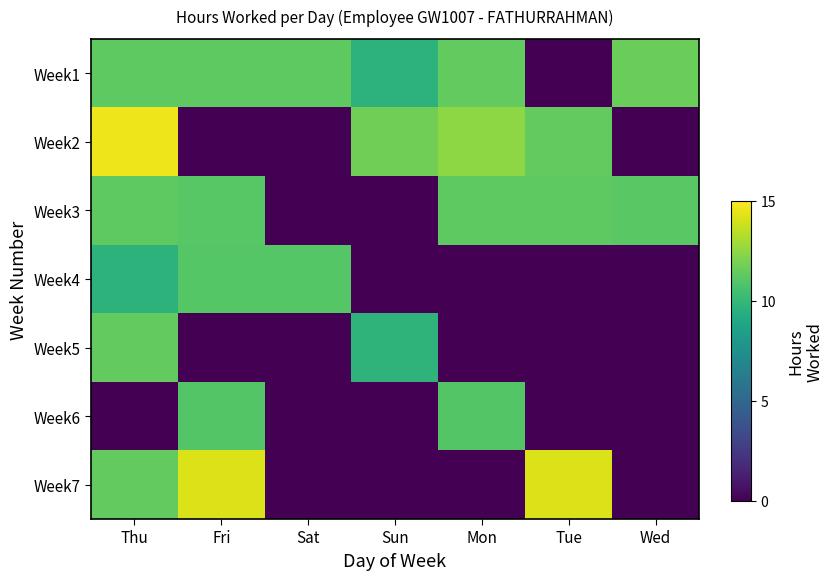

Which category has the highest value across all series?

Thu